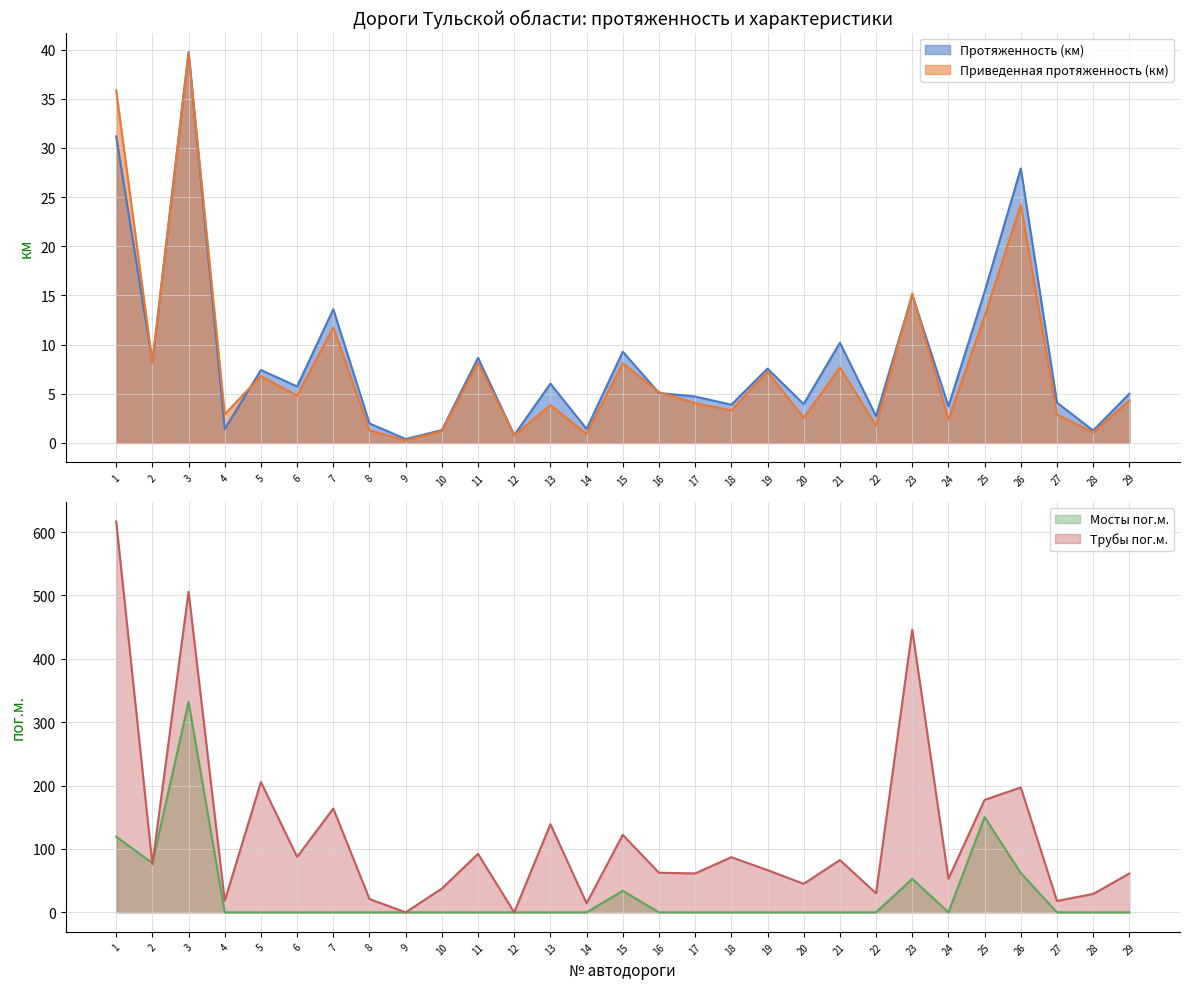

Is the value of Трубы пог.м. at 29 greater than the value of Приведенная протяженность (км) at 1?

Yes